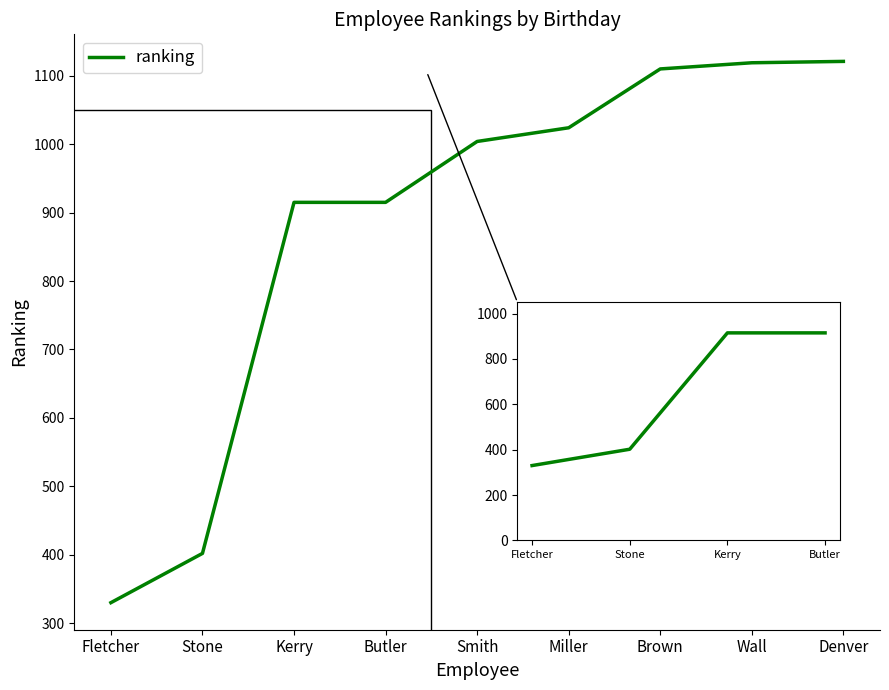

Read the value at Kerry.

915